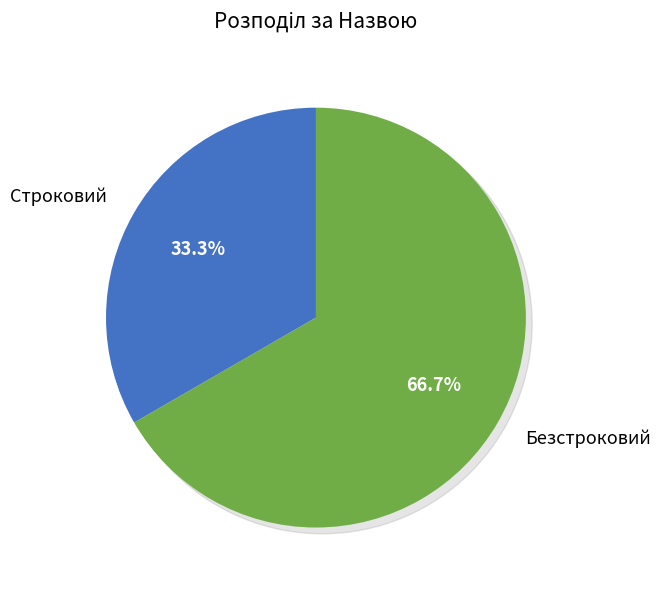

To the nearest percent, what is the combined percentage of Строковий and Безстроковий?

100%